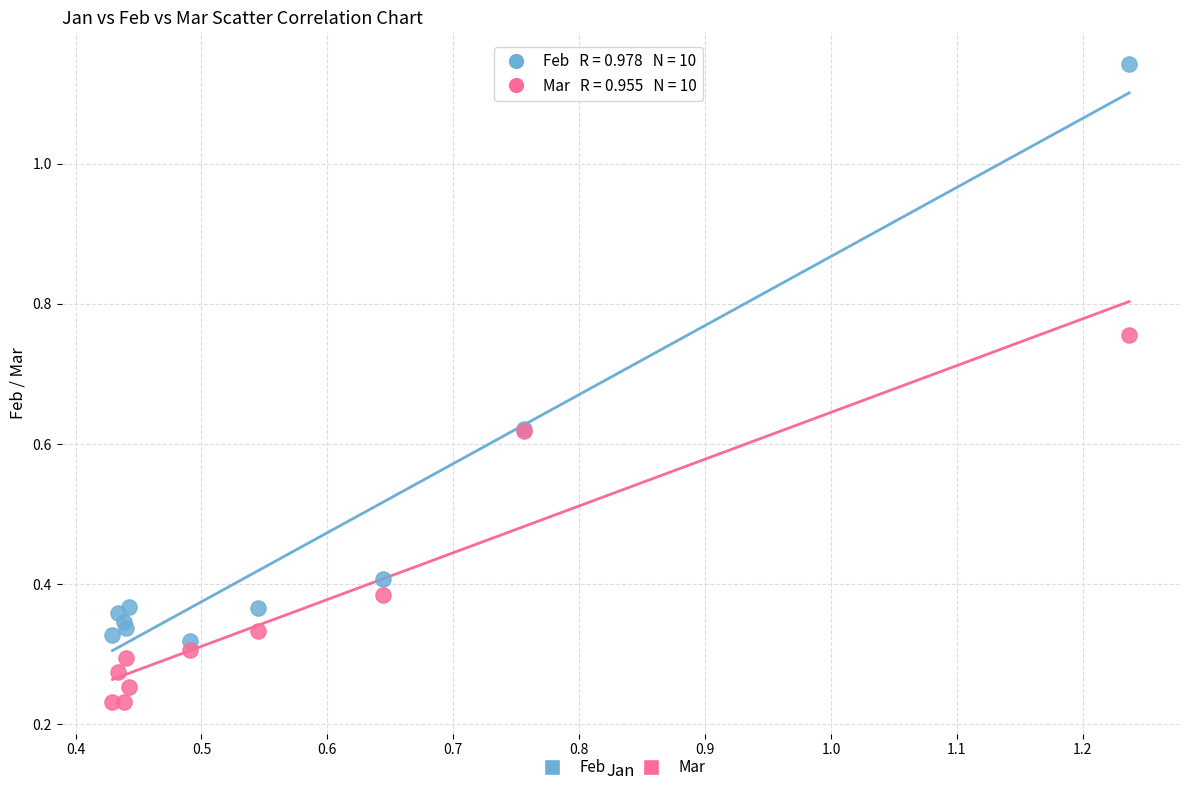

Which series contains the highest Y value?

Feb